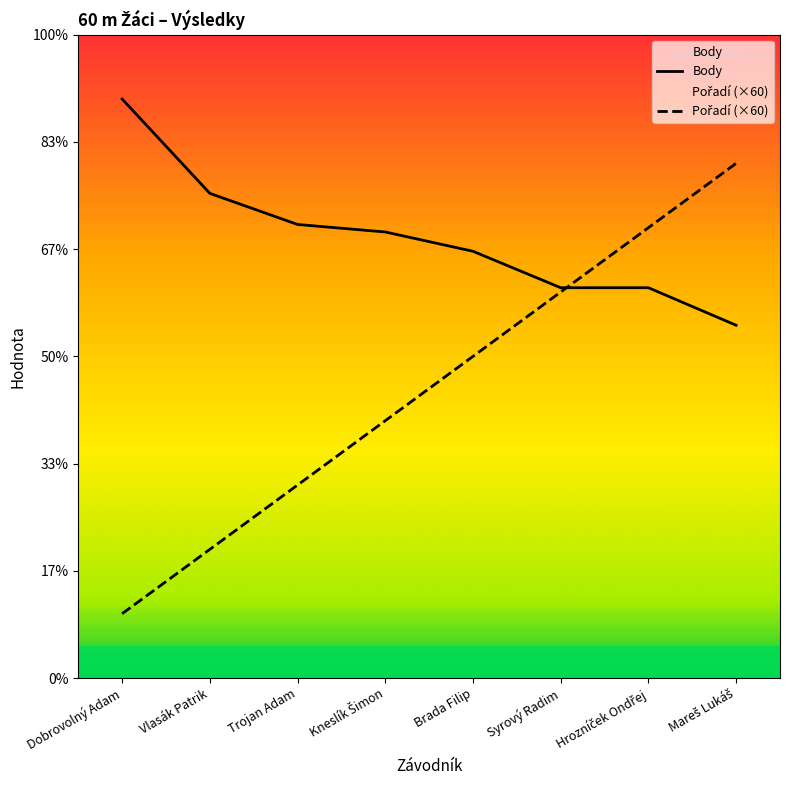

True or false: Body has more than 2 points higher than both neighbors.

False